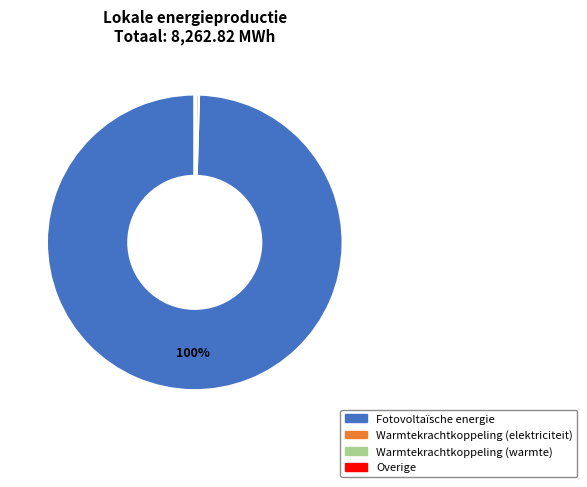

To the nearest percent, what is the combined percentage of Warmtekrachtkoppeling (elektriciteit) and Fotovoltaïsche energie?

100%